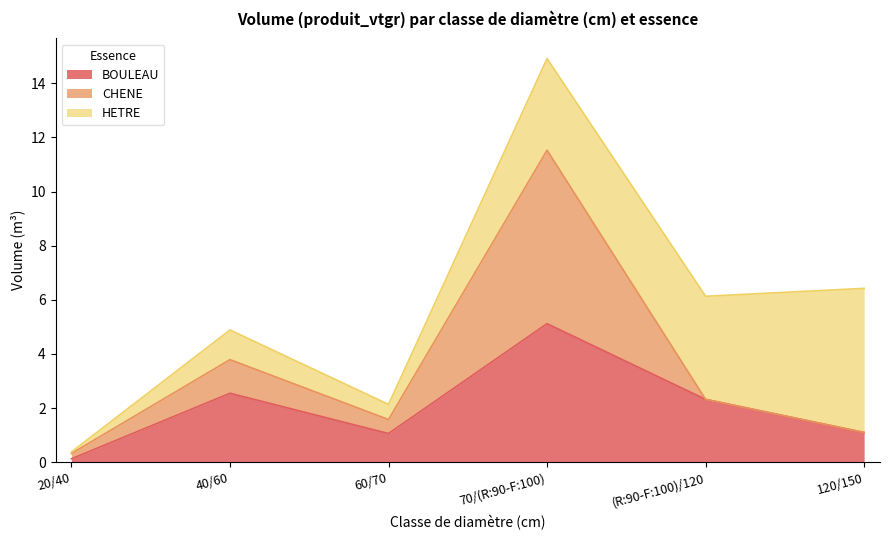

At which category is the sum across all series the highest?

70/(R:90-F:100)